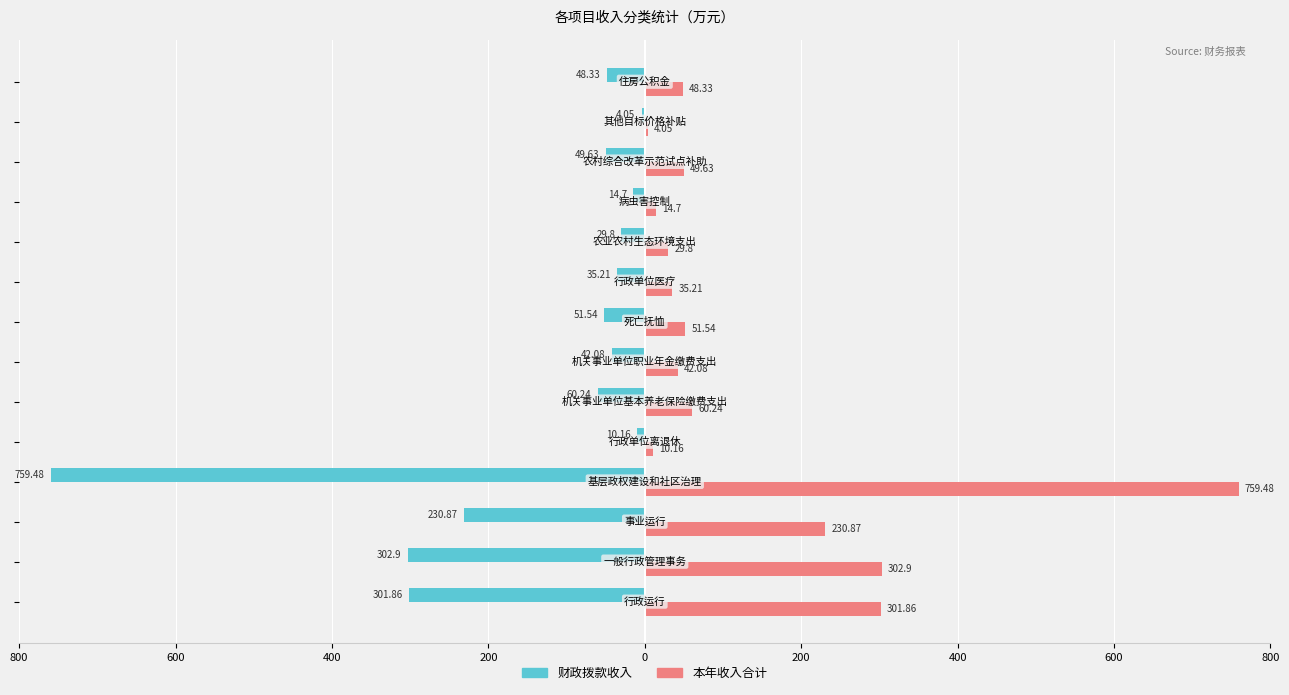

List the series in order of their overall mean, highest first.

本年收入合计, 财政拨款收入